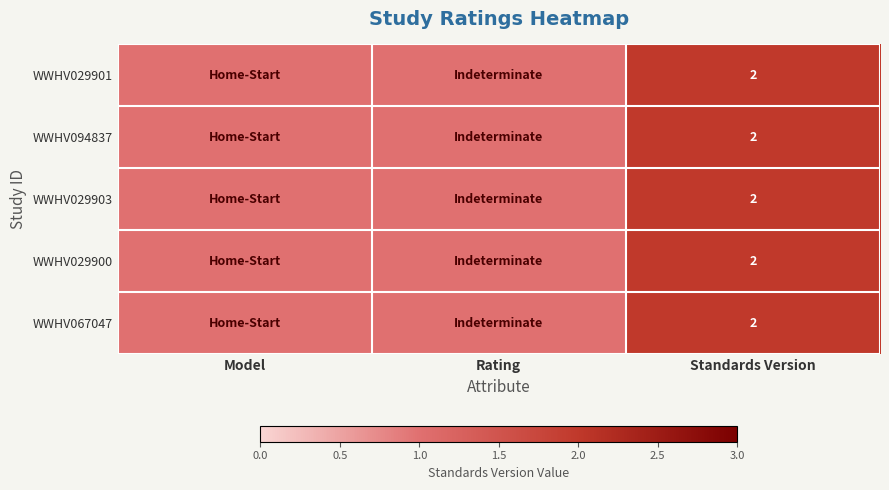

The WWHV067047 series shows 2 at Standards Version. True or false?

True